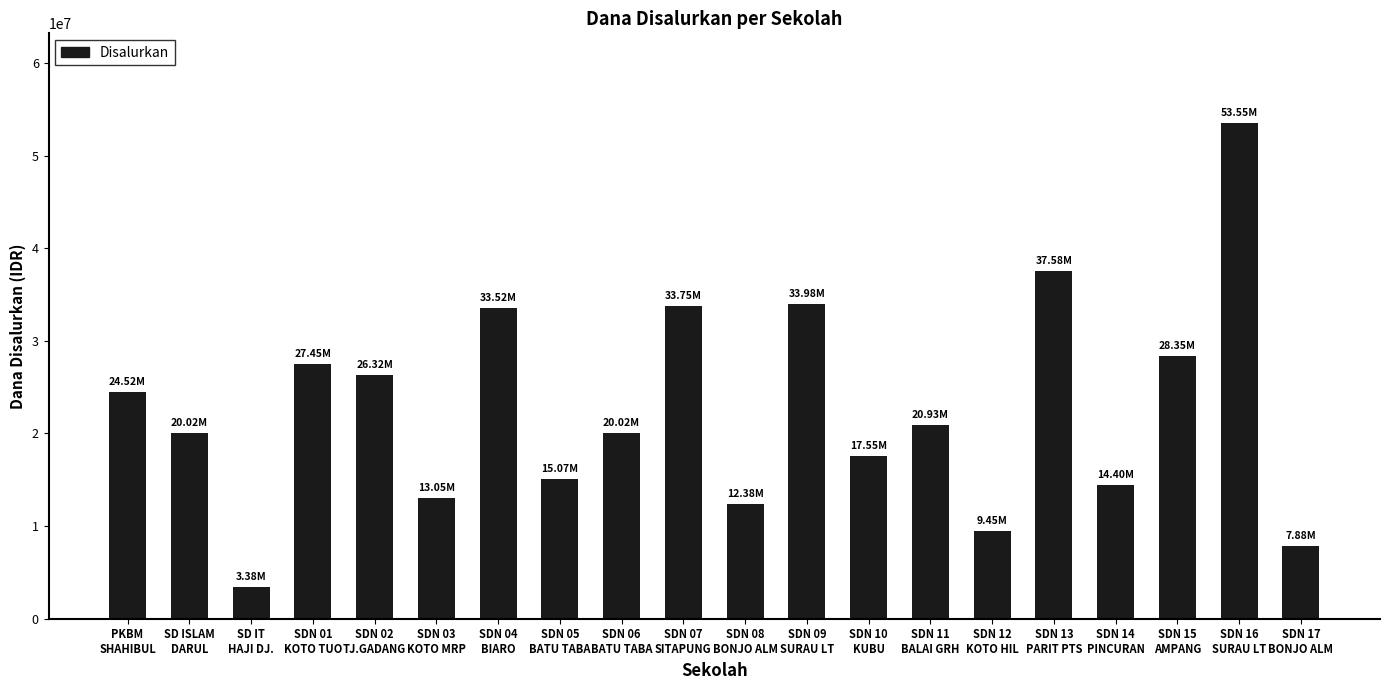

What is the smallest value displayed?

3375000